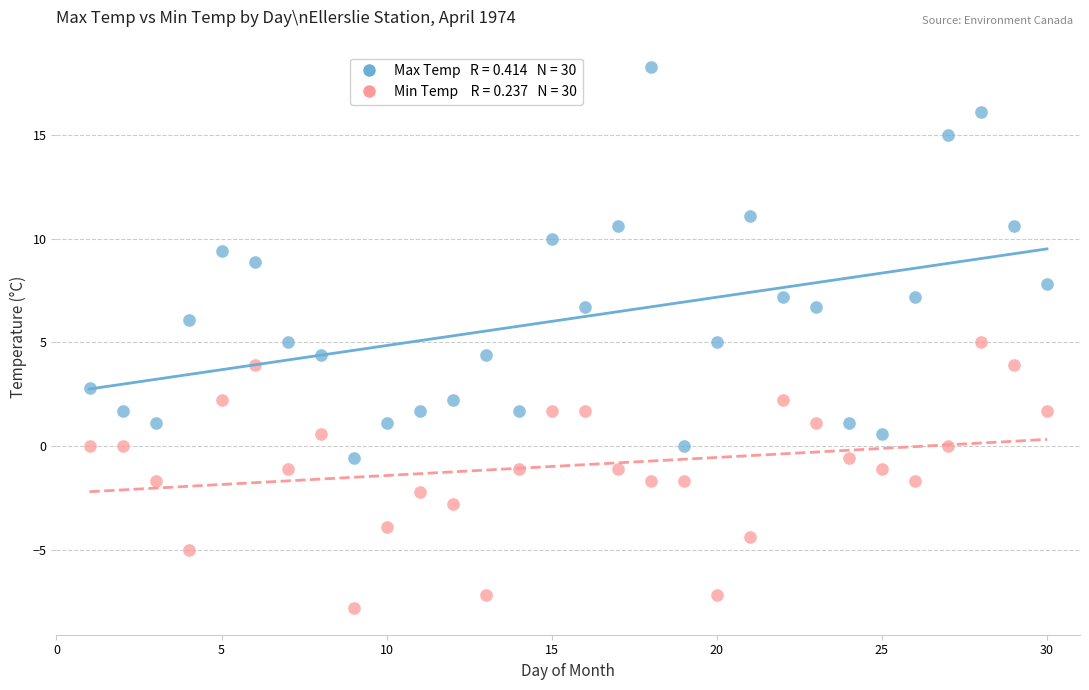

Across all data points, what is the range of X values (max minus min)?

29.0